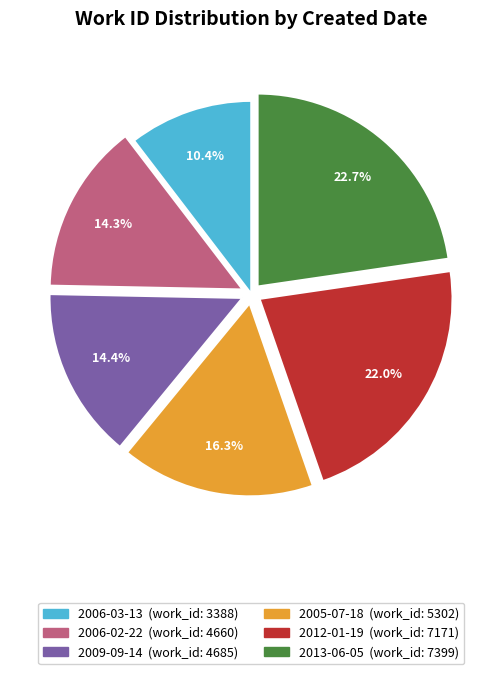

Does 2012-01-19 represent more than half of the total?

No